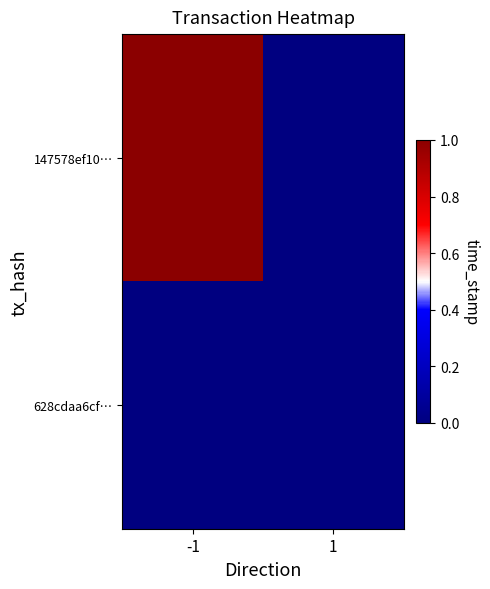

Reading right to left, what are all the values shown in this chart?

147578ef10…: 1=0.0	-1=1.0
628cdaa6cf…: 1=0.0	-1=0.0